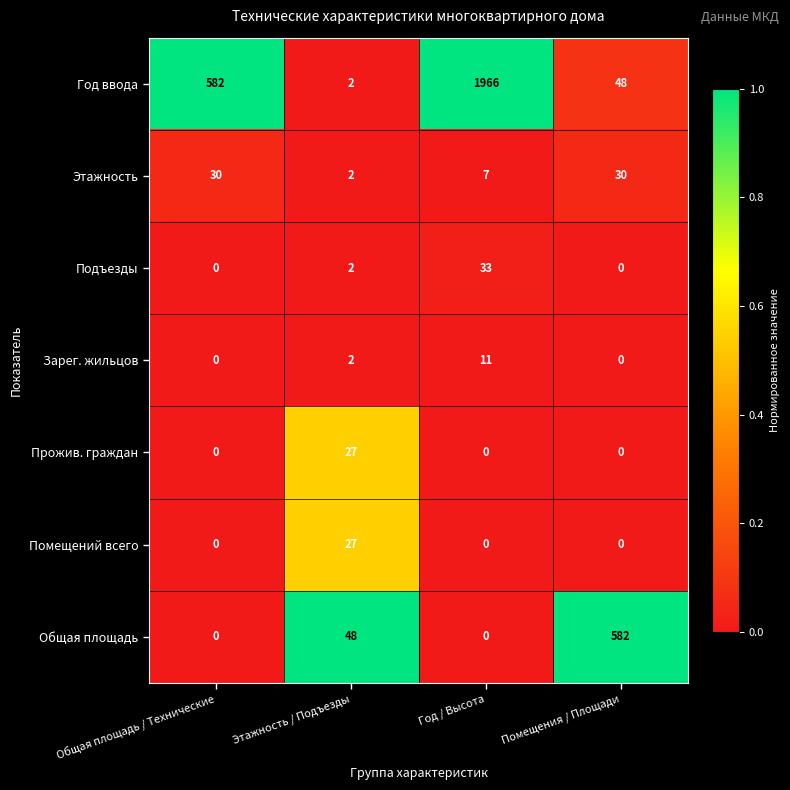

Count the number of data series in this chart.

7